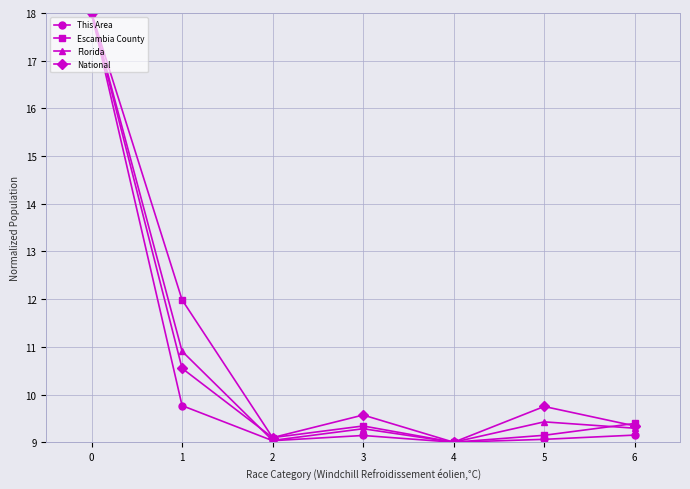

Which series has the largest total across all categories?

Escambia County